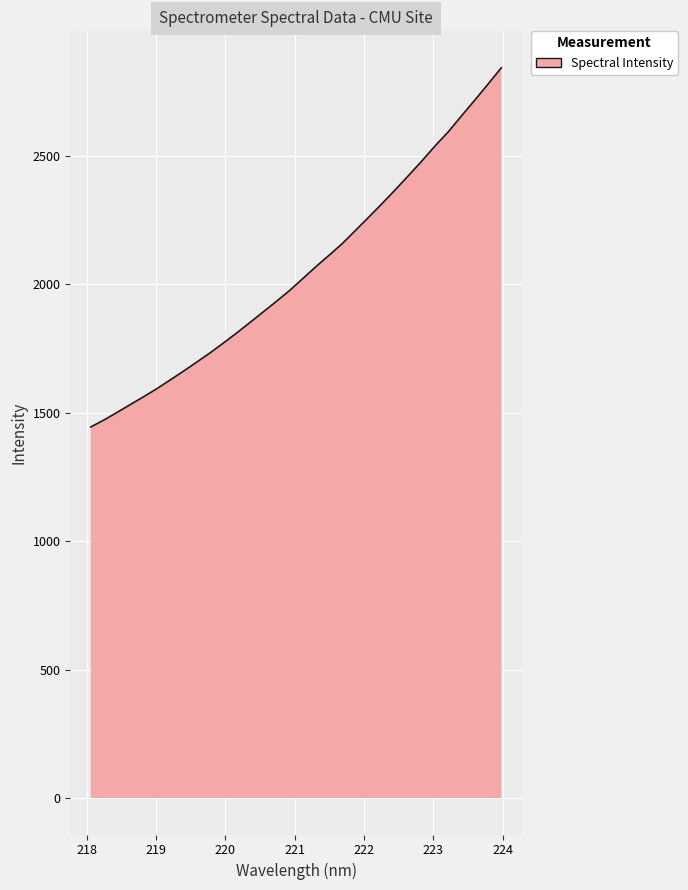

What is the difference between the maximum and minimum values?

1397.5